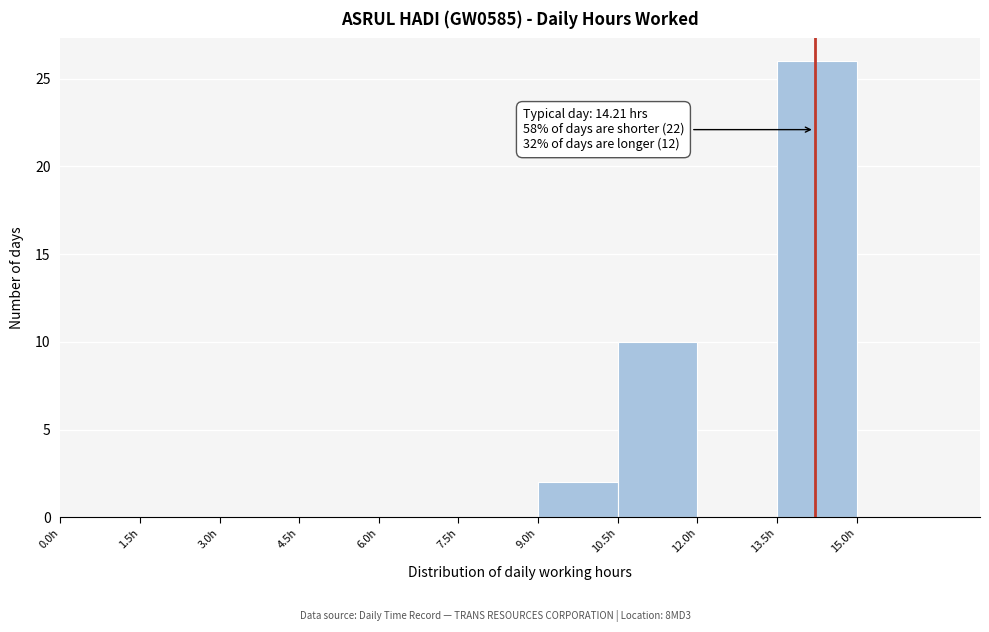

Which range on the x-axis has the tallest bar?

13.5 to 15.0